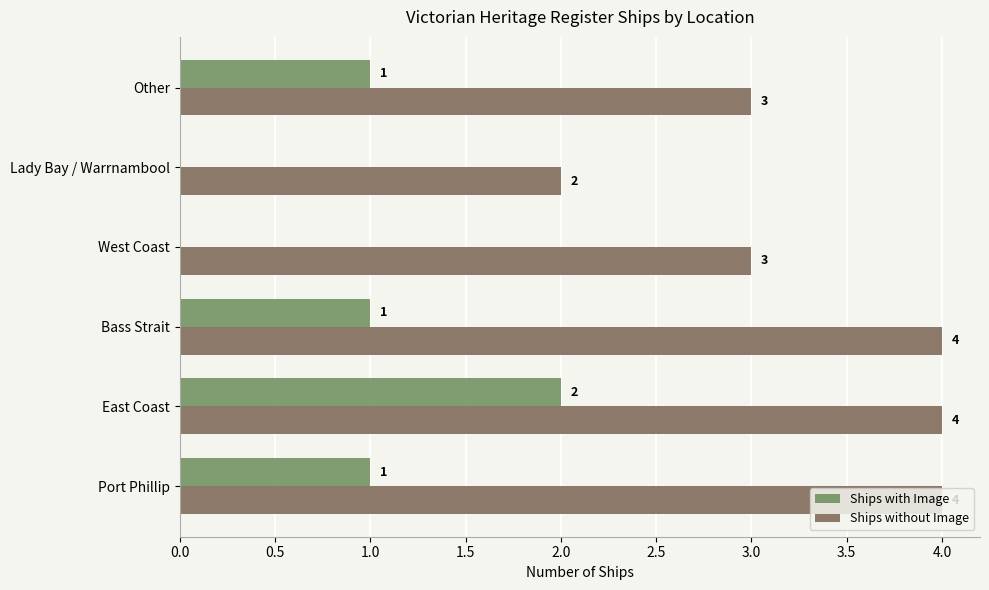

What is the total value across all series at Bass Strait?

5